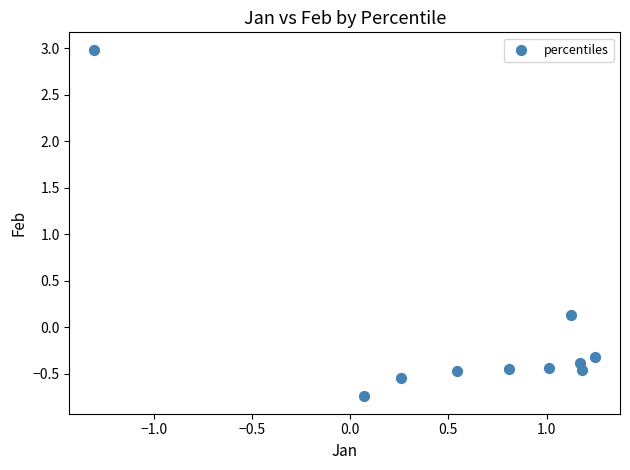

What is the range of X values (max minus min)?

2.5